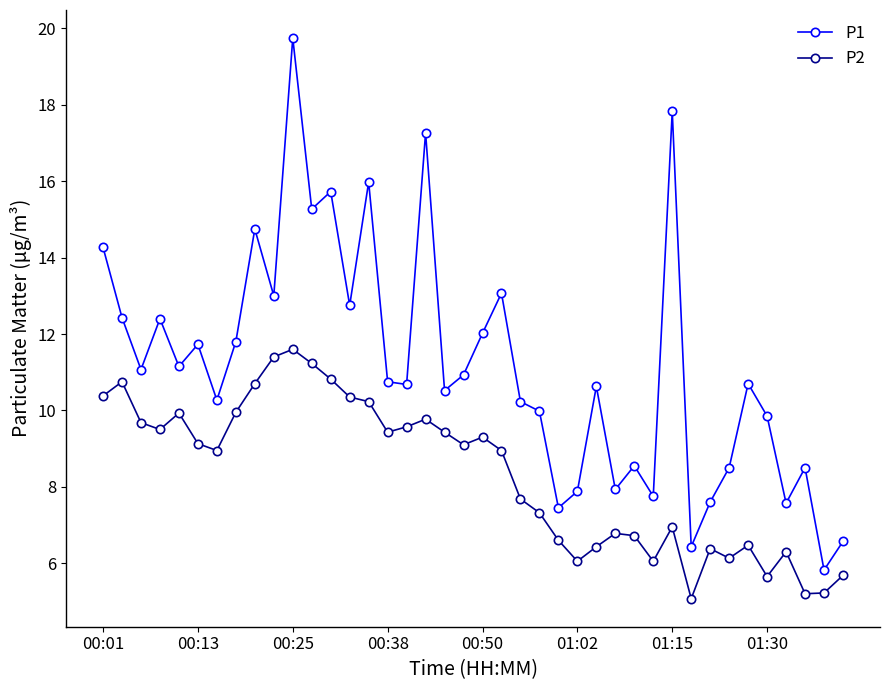

True or false: P2 has more than 0 interior local peaks.

True